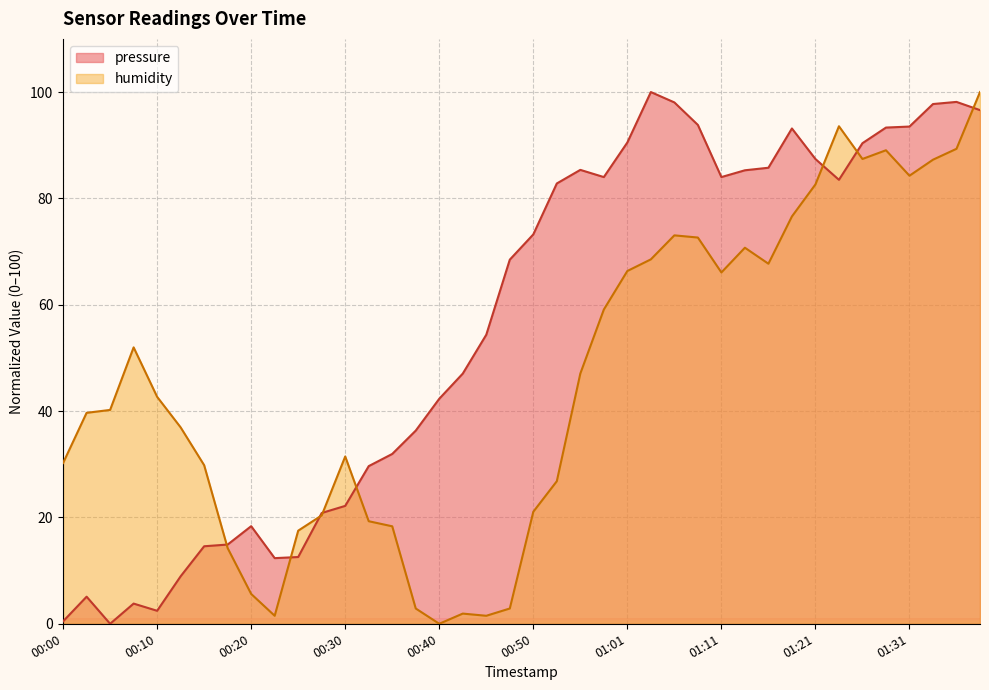

What is the sum of the humidity values at 01:28 and 00:45?

90.6